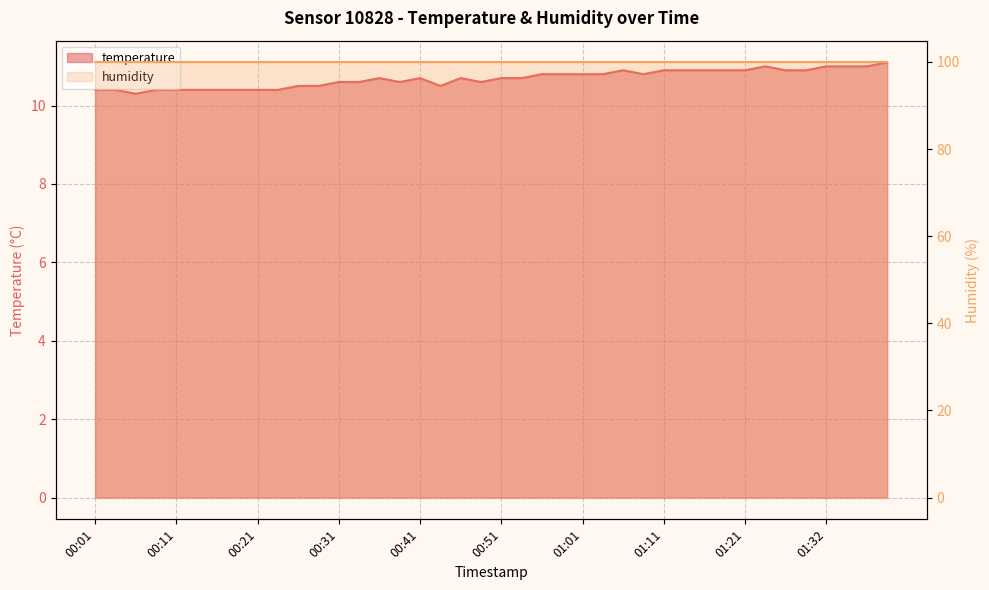

What is the ratio of the value at 01:34 to the value at 01:01?

1.0